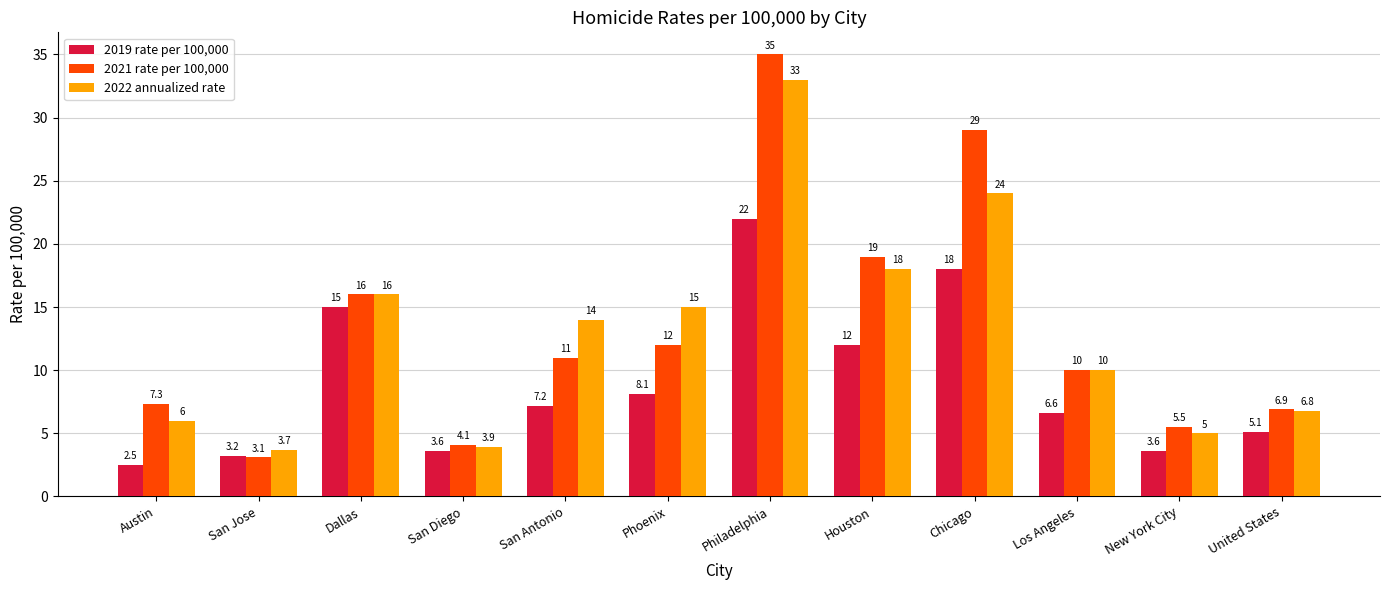

Reading left to right, list all the values displayed in this chart.

2019 rate per 100,000: Austin=2.5	San Jose=3.2	Dallas=15.0	San Diego=3.6	San Antonio=7.2	Phoenix=8.1	Philadelphia=22.0	Houston=12.0	Chicago=18.0	Los Angeles=6.6	New York City=3.6	United States=5.1
2021 rate per 100,000: Austin=7.3	San Jose=3.1	Dallas=16.0	San Diego=4.1	San Antonio=11.0	Phoenix=12.0	Philadelphia=35.0	Houston=19.0	Chicago=29.0	Los Angeles=10.0	New York City=5.5	United States=6.9
2022 annualized rate: Austin=6.0	San Jose=3.7	Dallas=16.0	San Diego=3.9	San Antonio=14.0	Phoenix=15.0	Philadelphia=33.0	Houston=18.0	Chicago=24.0	Los Angeles=10.0	New York City=5.0	United States=6.8